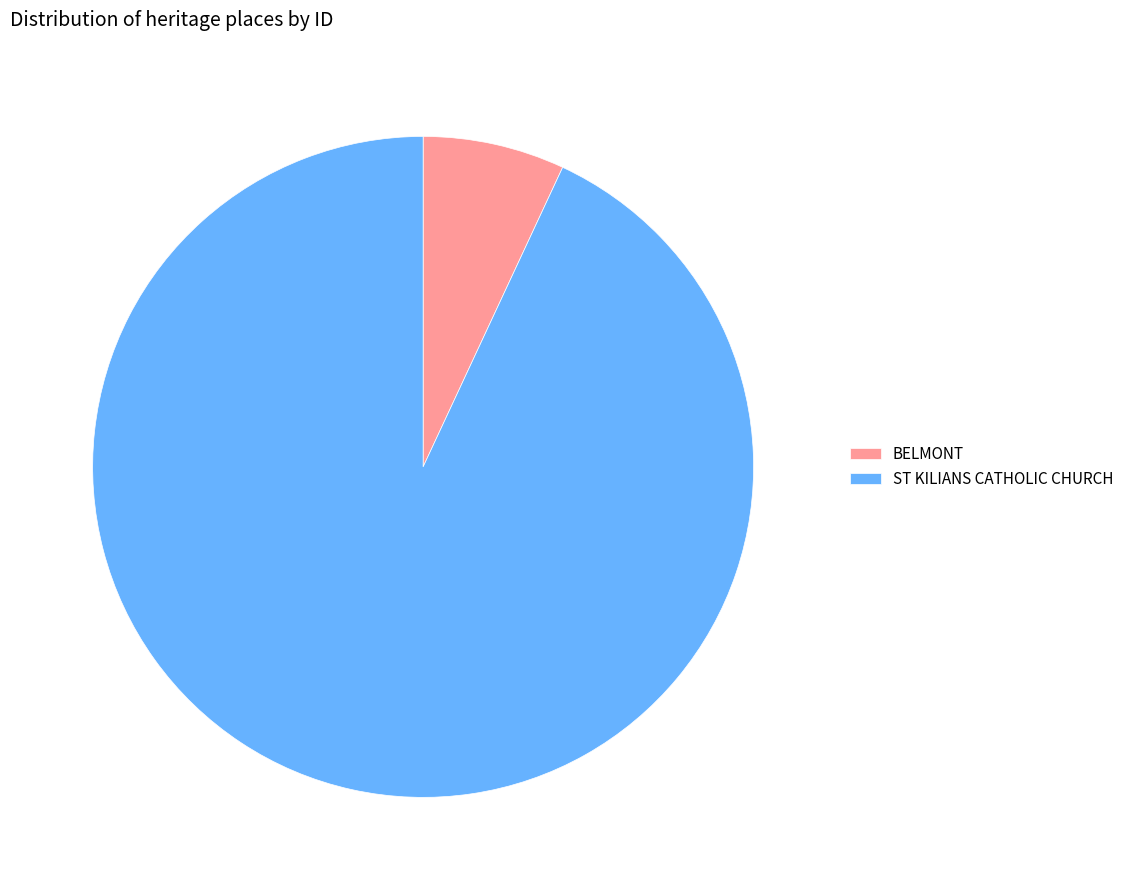

Between BELMONT and ST KILIANS CATHOLIC CHURCH, which is larger?

ST KILIANS CATHOLIC CHURCH